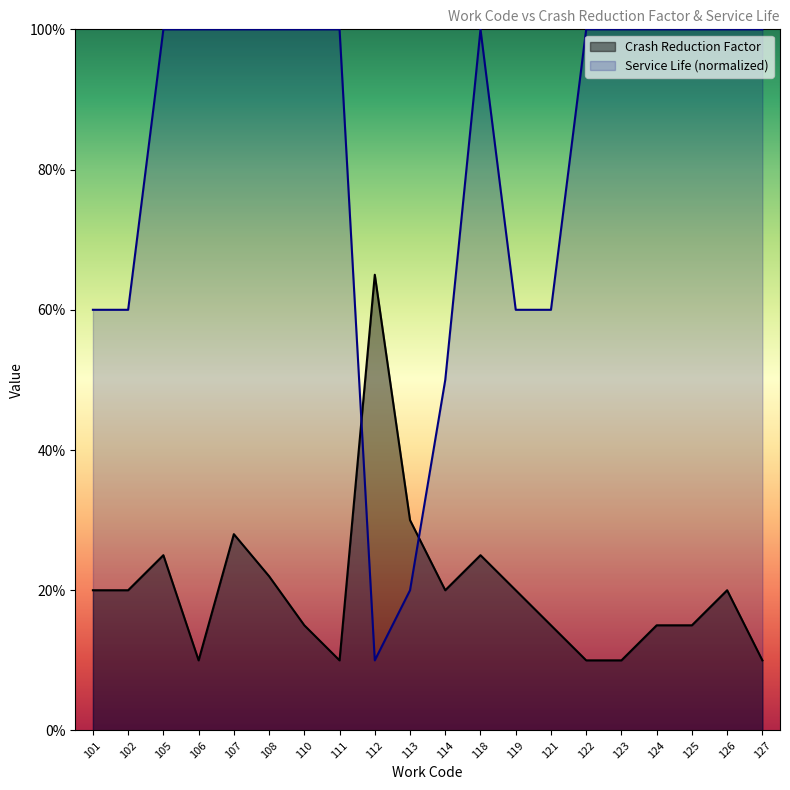

At which label does Service Life reach its peak?

105